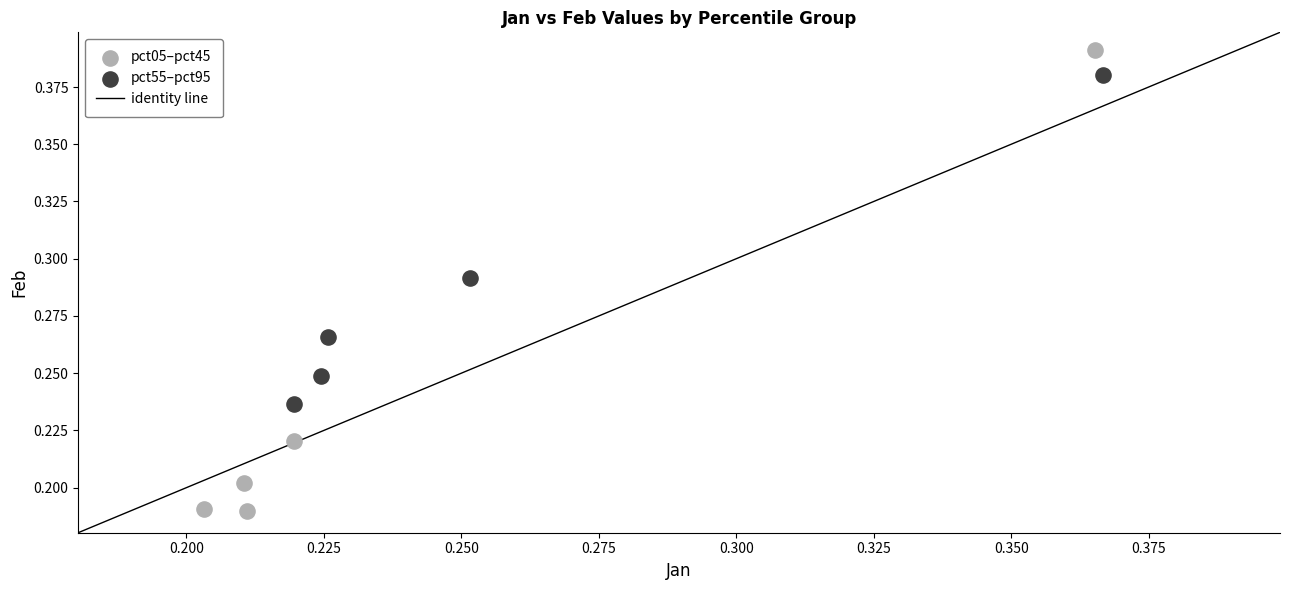

Which series reaches the maximum Y coordinate?

pct05–pct45